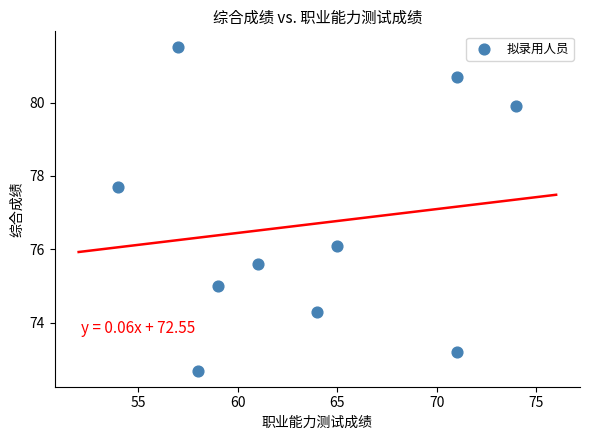

What is the average Y value?

76.7